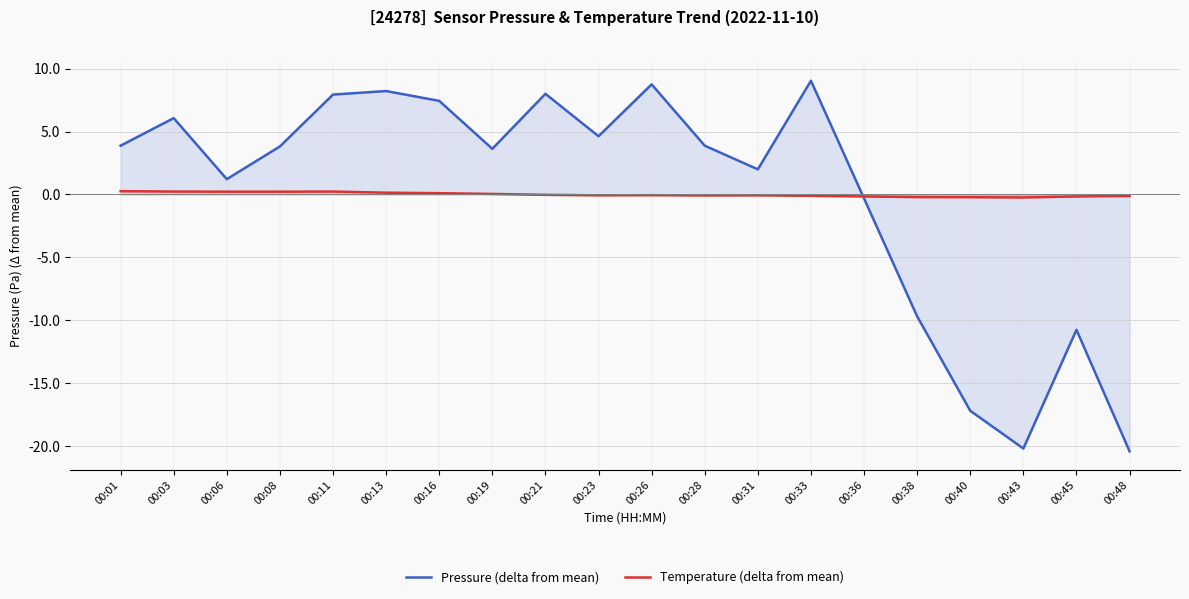

How many lines are shown in the chart?

2